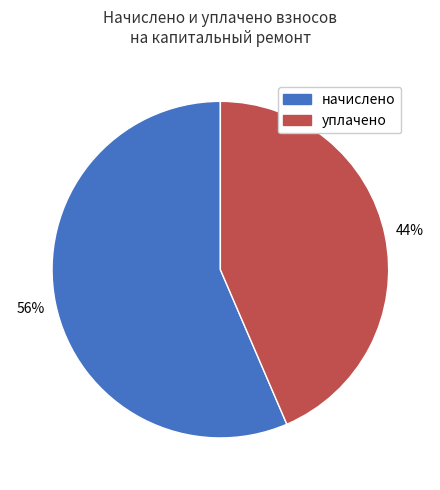

To the nearest percent, what portion does начислено represent?

56%